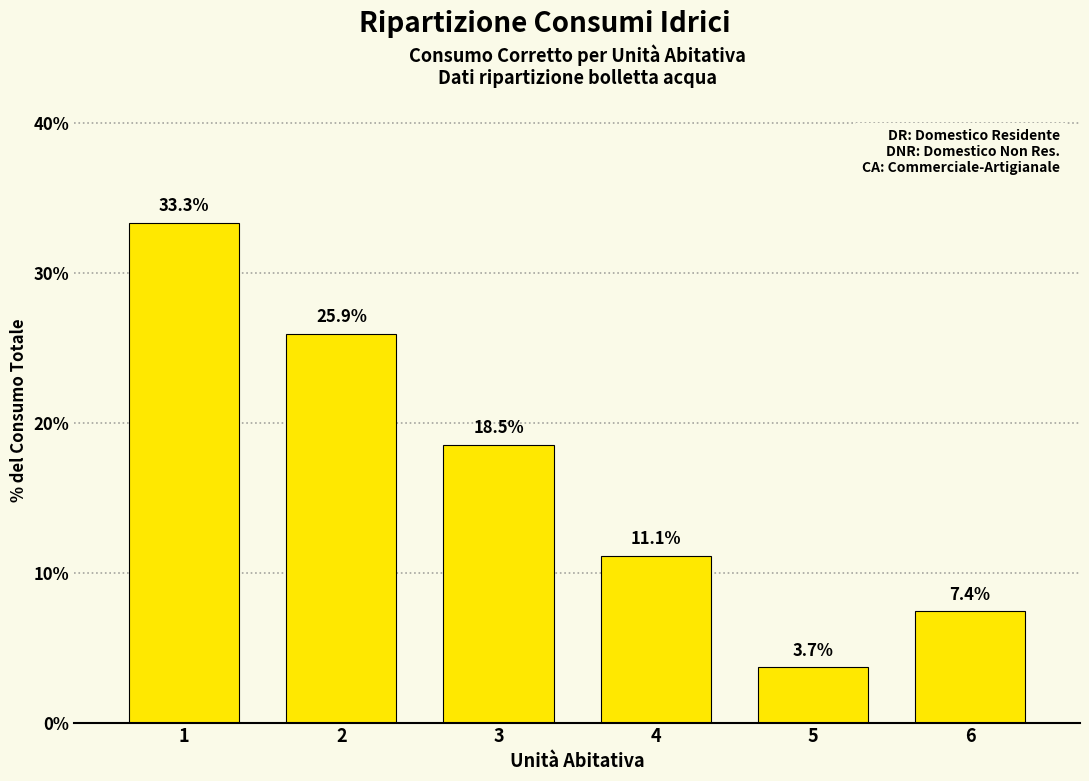

Reading left to right, extract all data points from this chart.

33.3	25.9	18.5	11.1	3.7	7.4